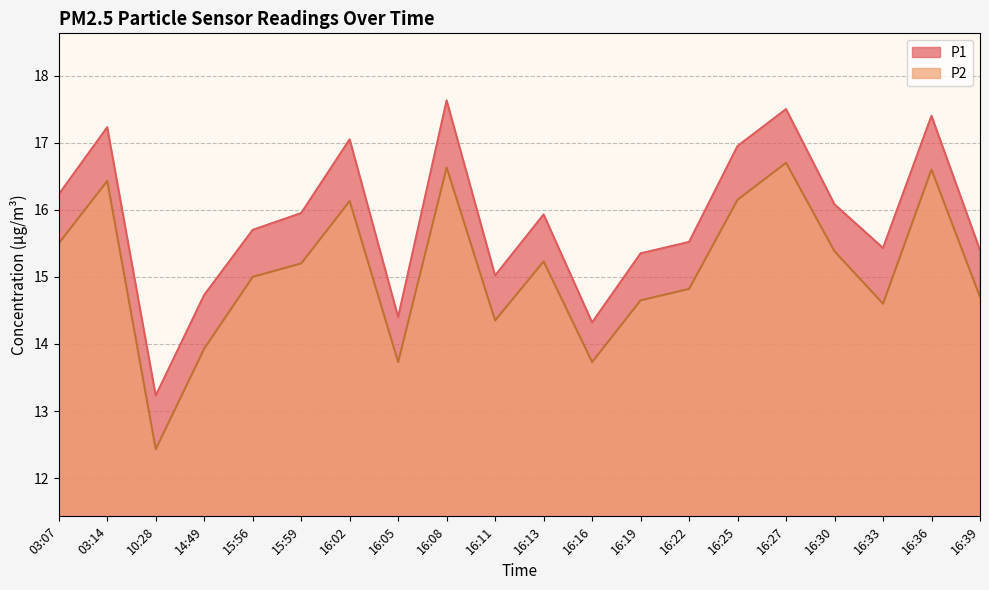

What is the value of the P1 point at the 15th from the left?

16.9